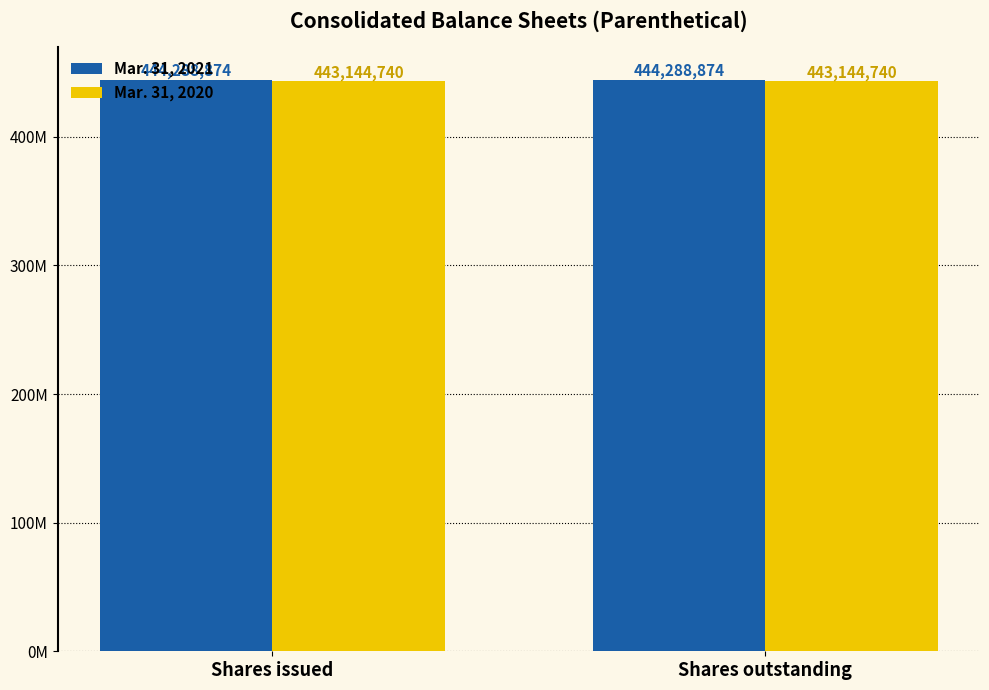

Which series changed the most between Shares issued and Shares outstanding?

Mar. 31, 2021